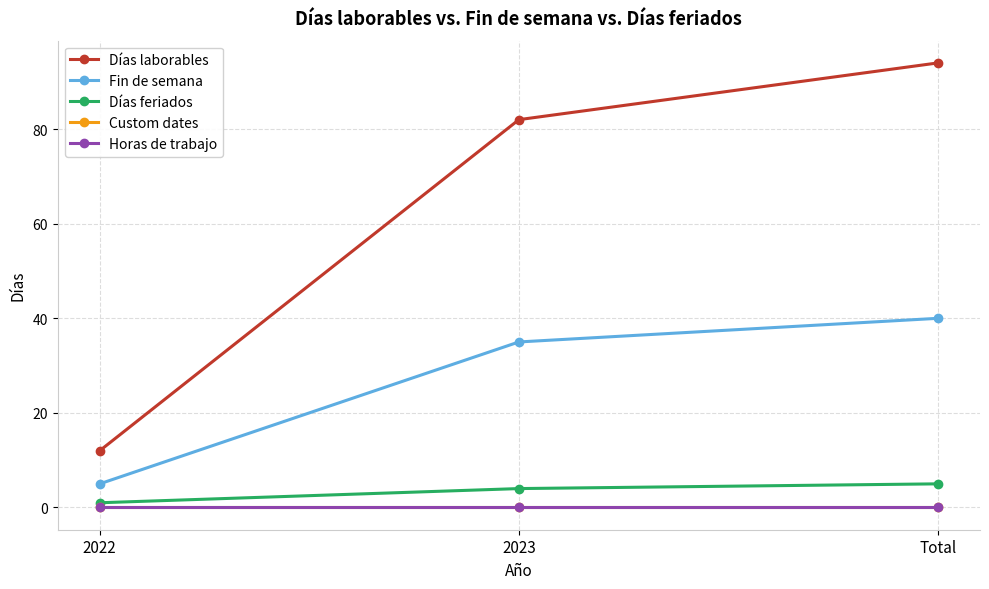

What is the average value of the Días feriados series?

3